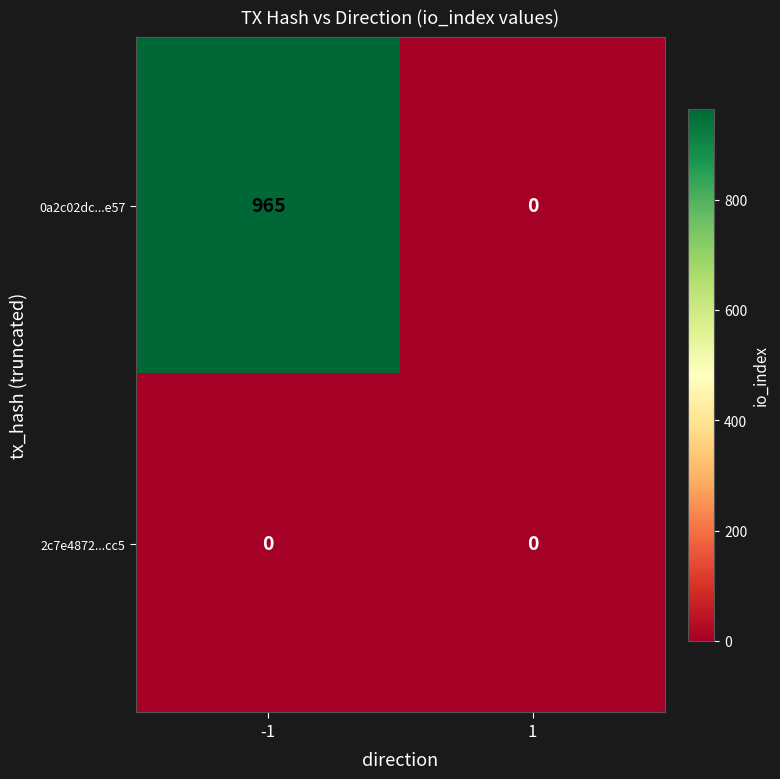

What is the maximum value shown in the chart?

965